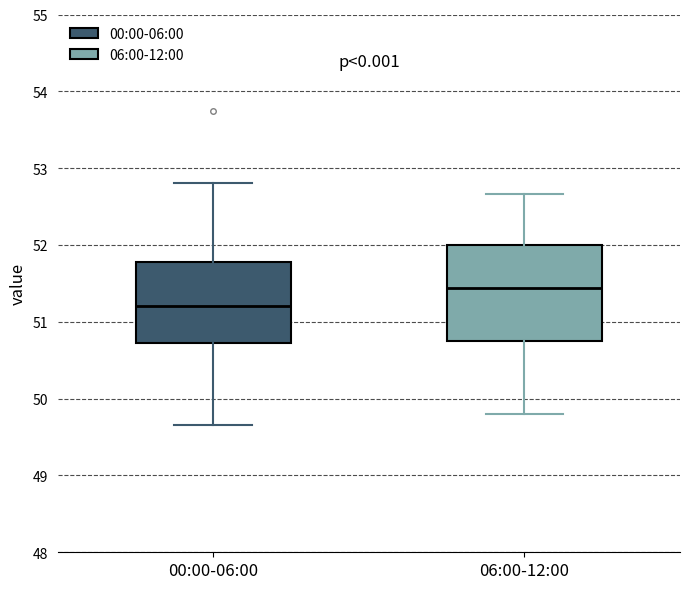

Reading left to right, read every box against the y-axis: the position of its median line, the range the box covers, and the ends of its whiskers. The values are not printed on the chart, so give them approximately, as read against the axis.

00:00-06:00: median 51.2, box 50.7 to 51.8, whiskers 49.7 to 52.8
06:00-12:00: median 51.4, box 50.8 to 52.0, whiskers 49.8 to 52.7